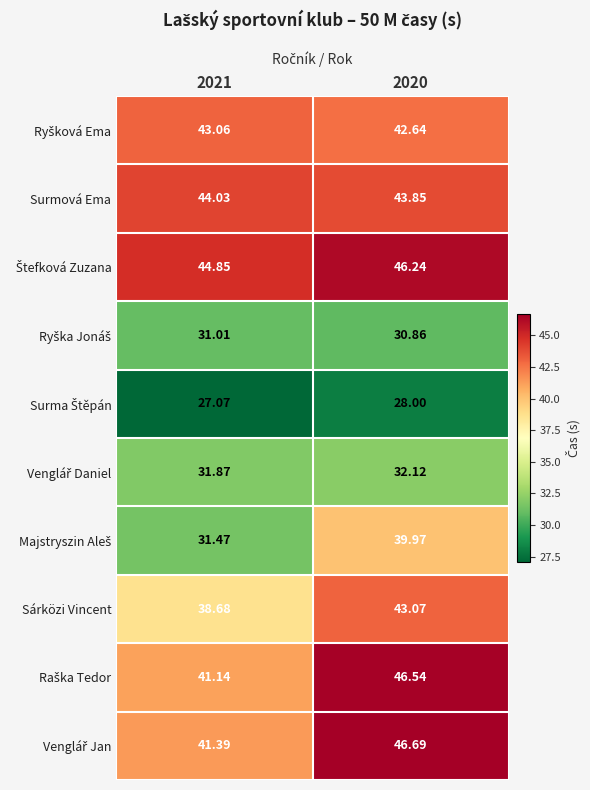

At which category does the chart reach its minimum across all series?

2021